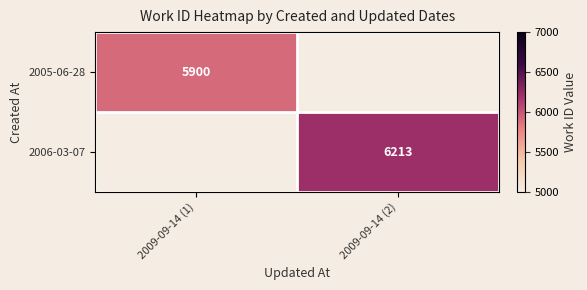

At how many categories does at least one series exceed 5924?

1